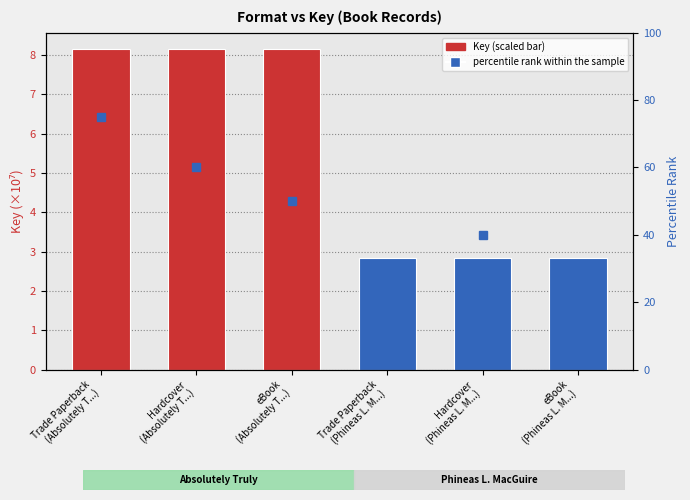

Reading left to right, transcribe all the data shown in this chart.

Key (scaled): 8.2	8.2	8.2	2.8	2.8	2.8
percentile rank within the sample: 75.0	60.0	50.0	25.0	40.0	30.0